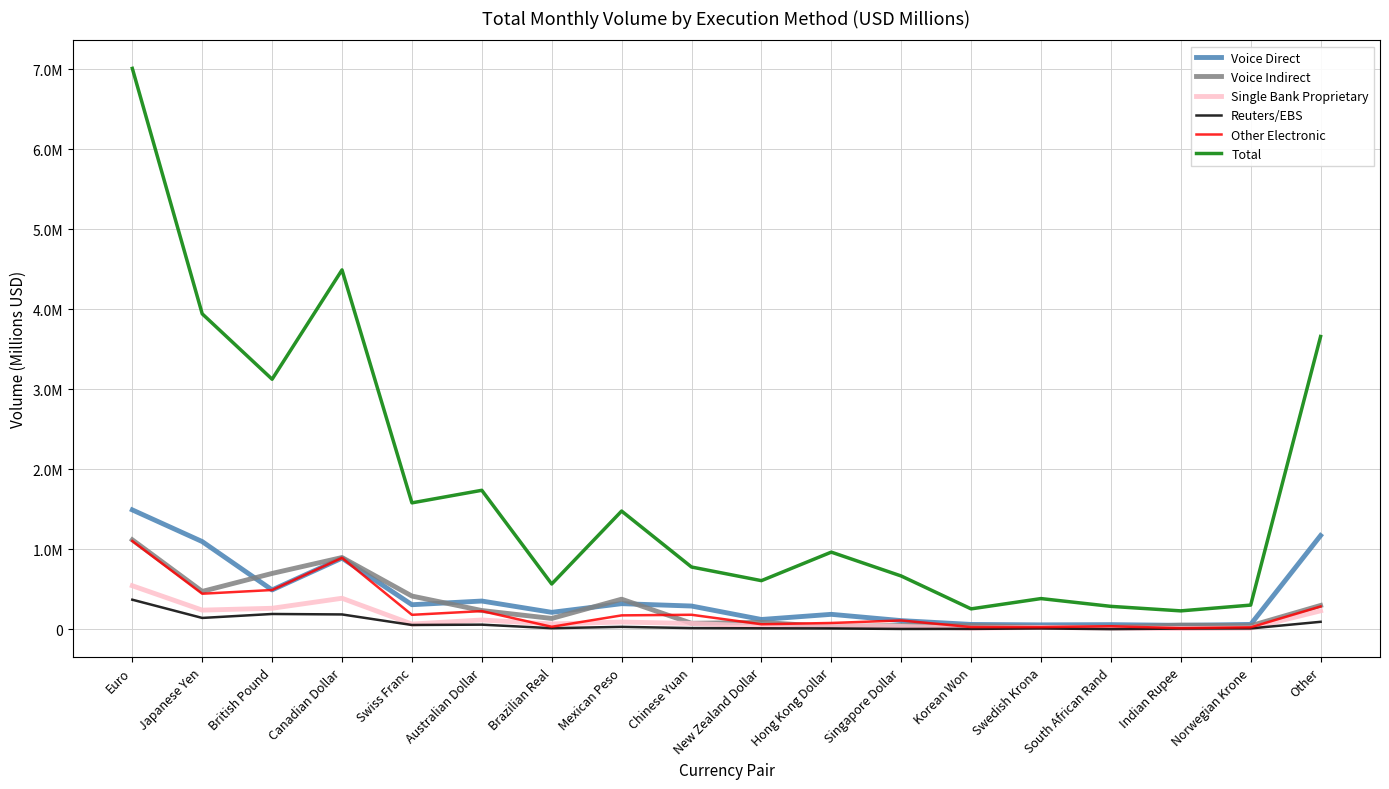

Rank the series by their maximum value, from lowest to highest.

Reuters/EBS, Single Bank Proprietary, Other Electronic, Voice Indirect, Voice Direct, Total